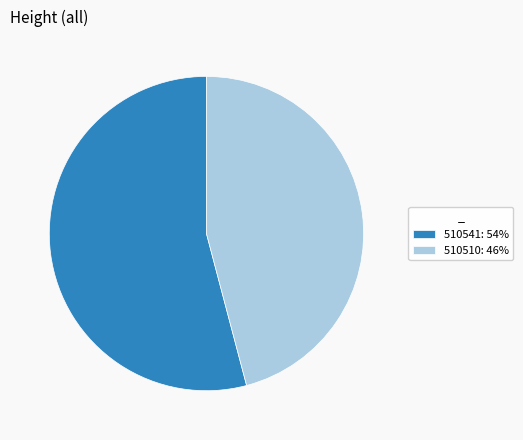

Is the sum of 510510: 46% and 510541: 54% greater than half?

Yes